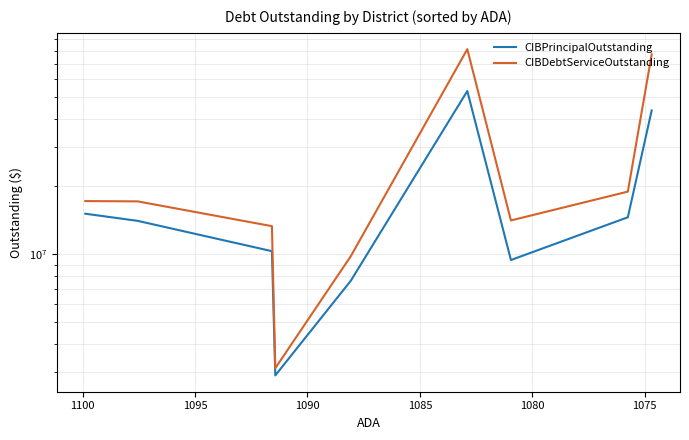

Which series changed the most between 1080 and 1100?

CIBPrincipalOutstanding